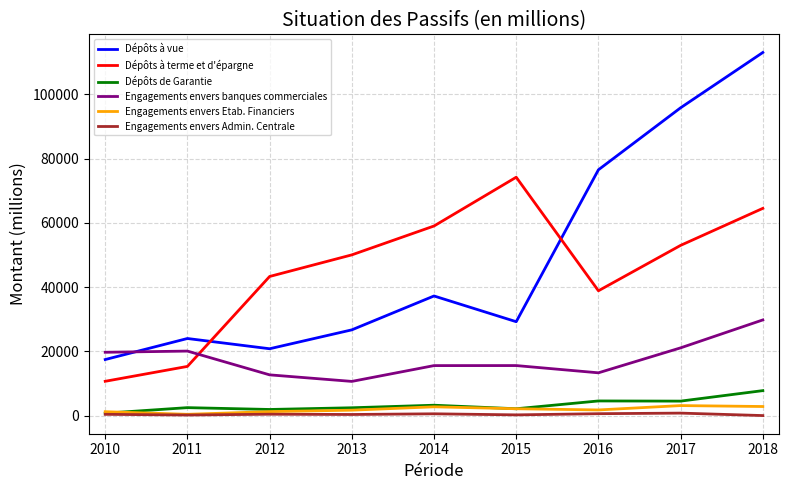

True or false: Engagements envers Etab. Financiers and Dépôts à vue intersect in this chart.

False